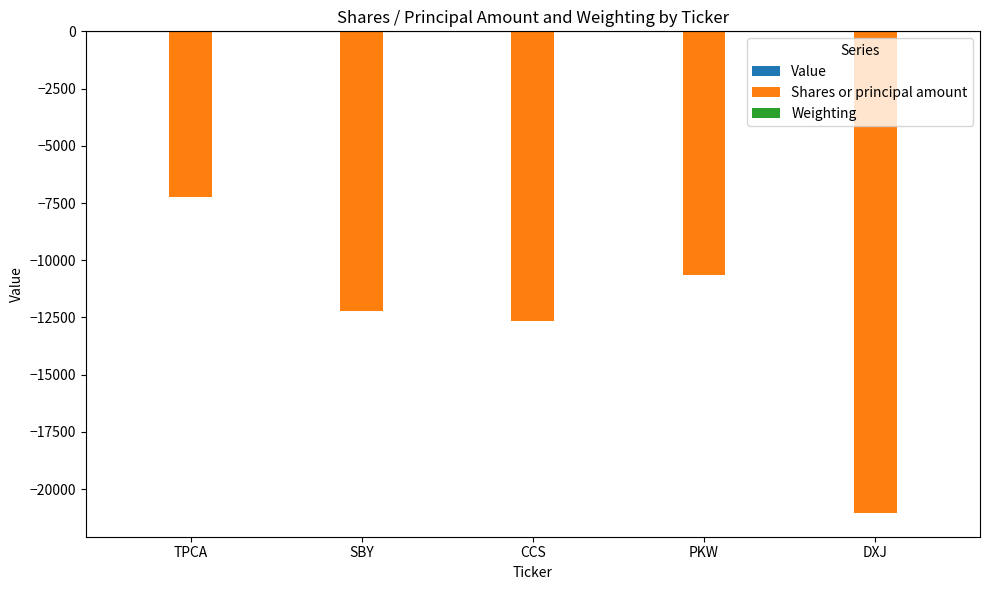

At which label is Shares or principal amount closest to -14142?

CCS